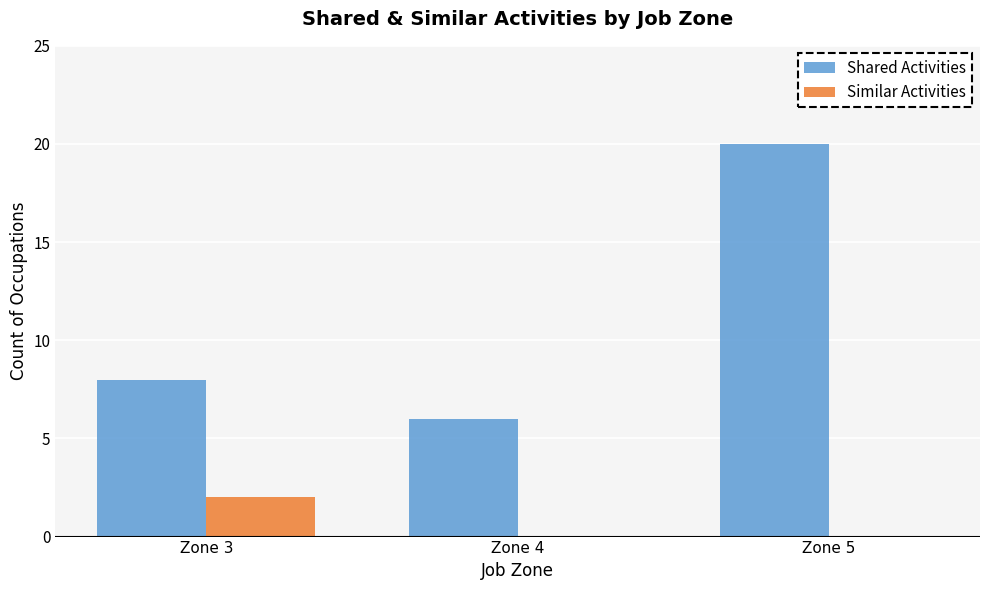

Count the number of data series in this chart.

2